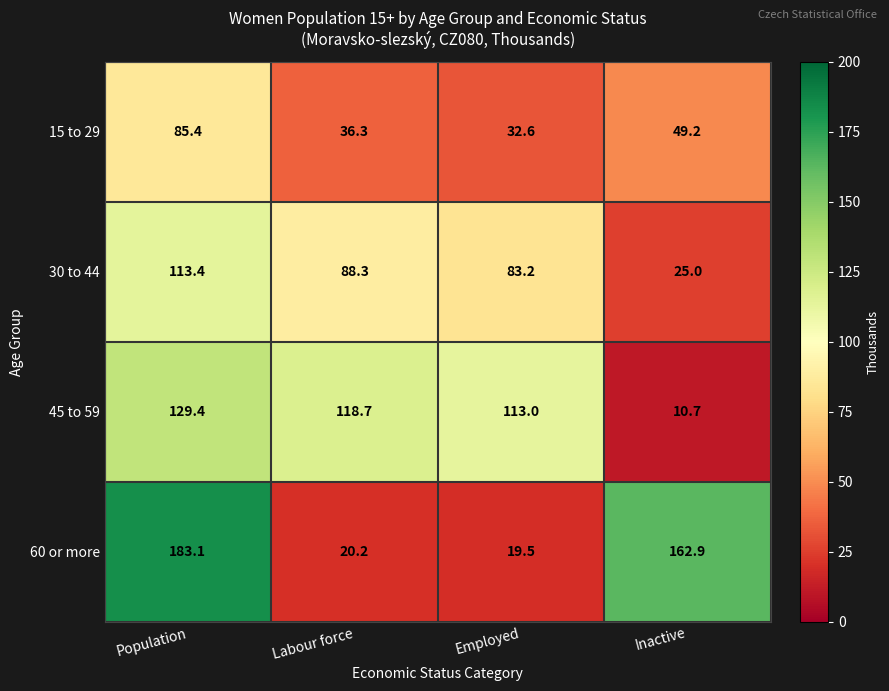

What is the difference between the second highest and minimum values in the 30 to 44 series?

63.3